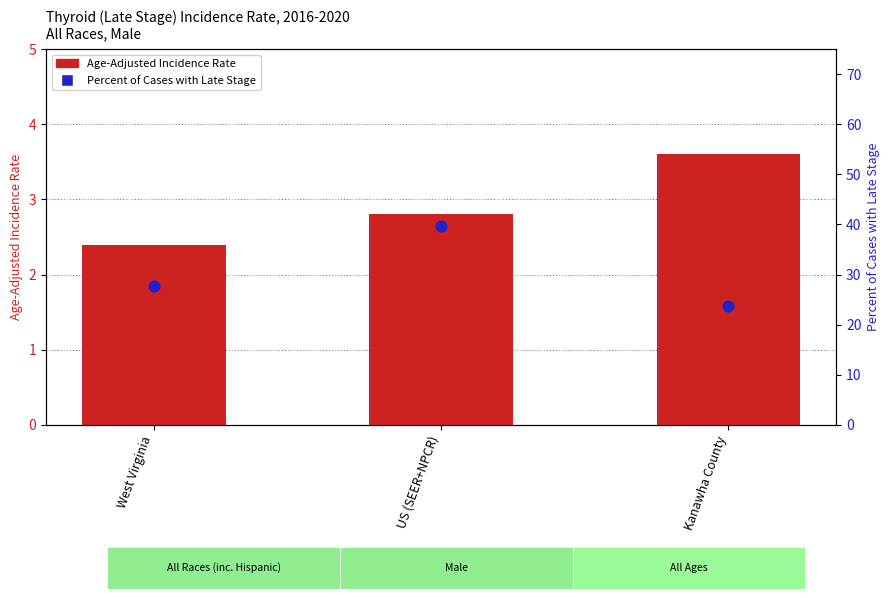

At how many categories does at least one series exceed 26?

2